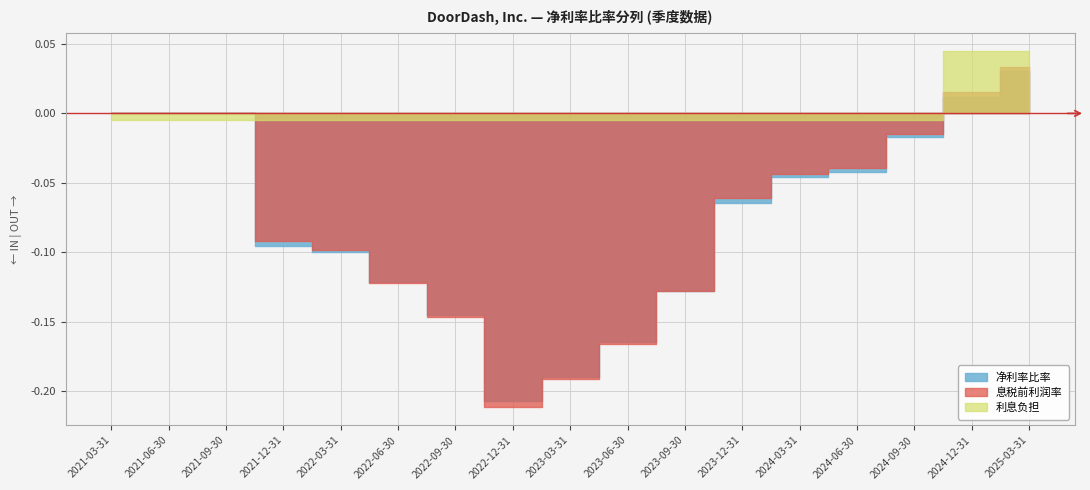

True or false: 息税前利润率 has a value of -0.1 at 2024-03-31.

False